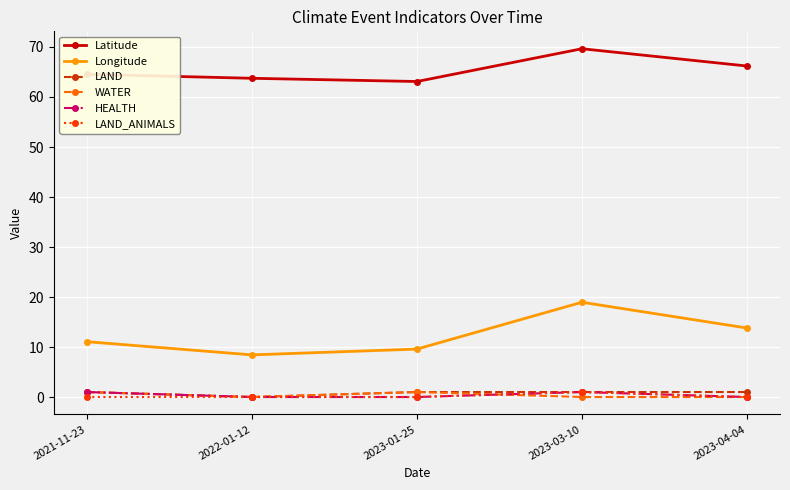

True or false: Longitude and LAND cross at least once.

False